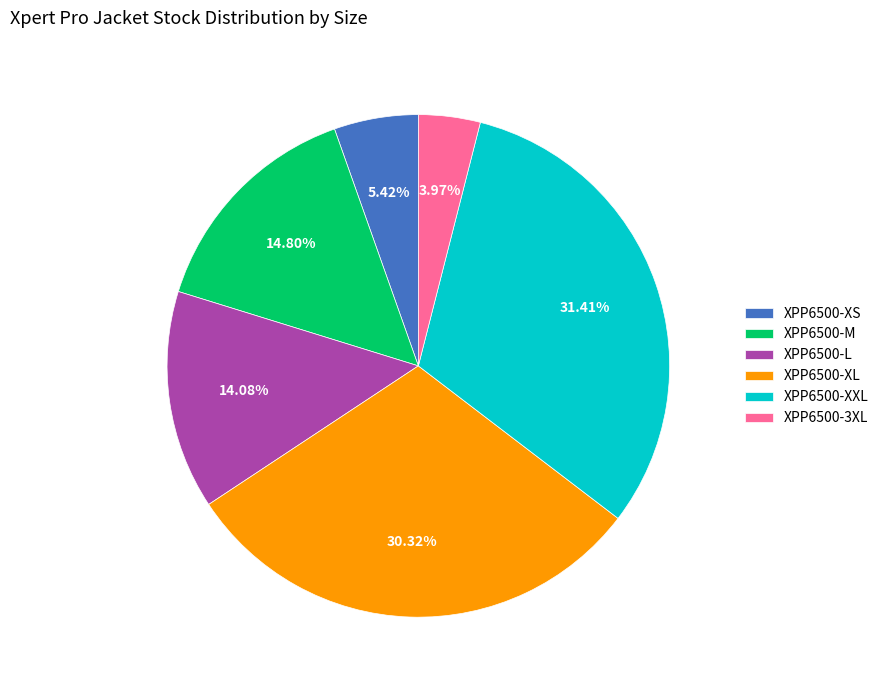

Does any single category account for the majority?

No